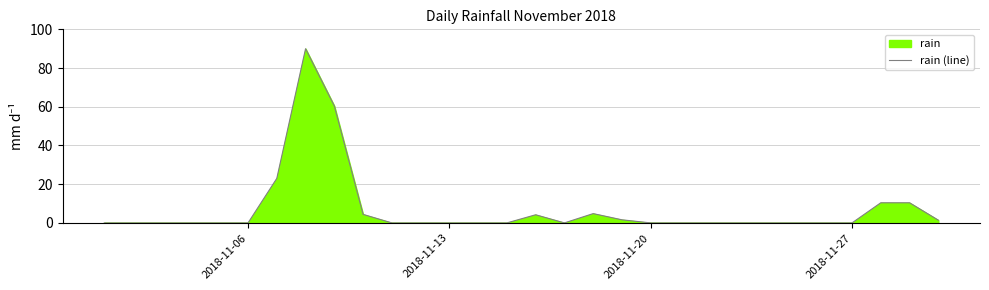

What is the greatest value displayed?

90.0